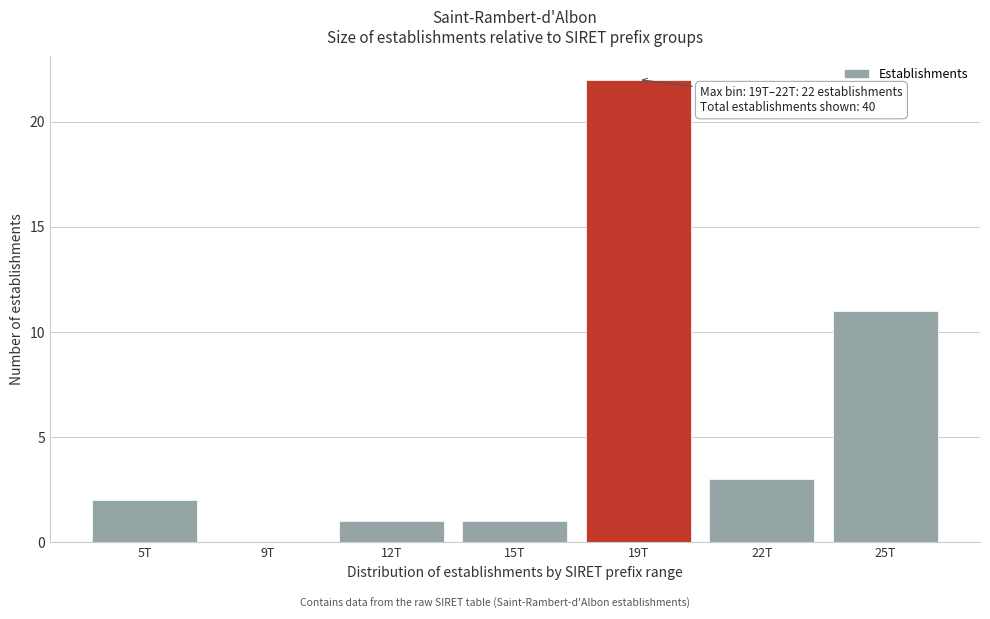

Reading left to right, what are all the values shown in this chart?

5T=2	9T=0	12T=1	15T=1	19T=22	22T=3	25T=11